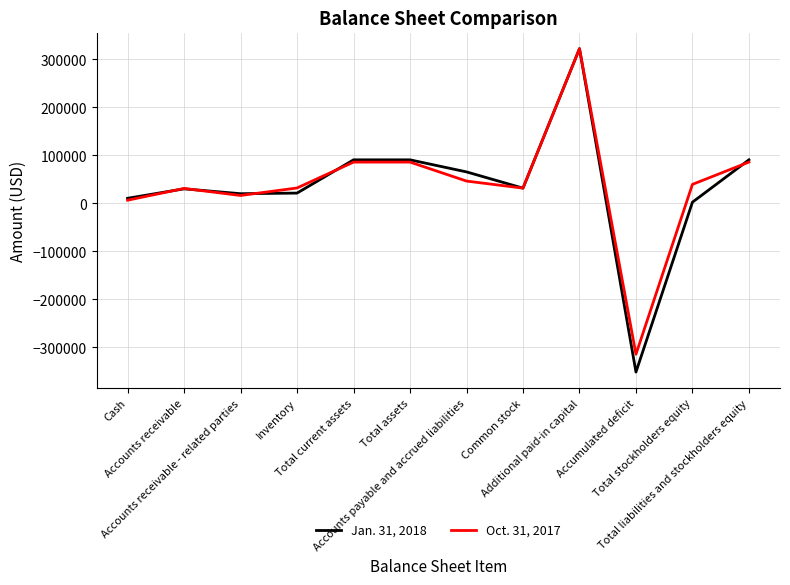

What is the total value across all series at Total current assets?

176379